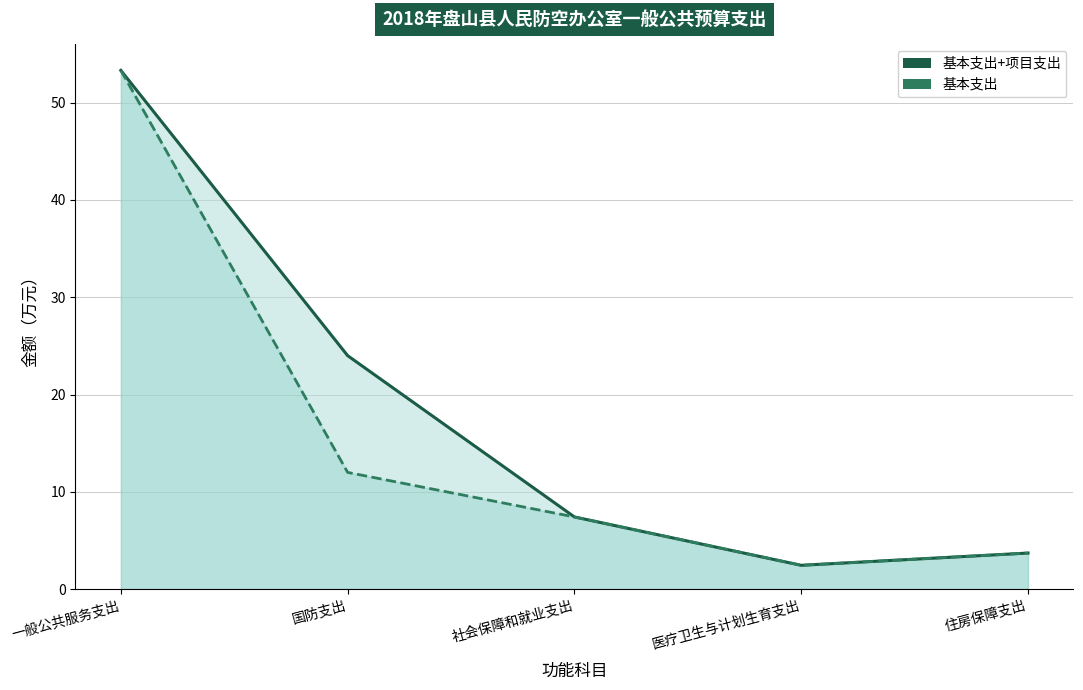

What value does the 基本支出 series have at 国防支出?

12.0